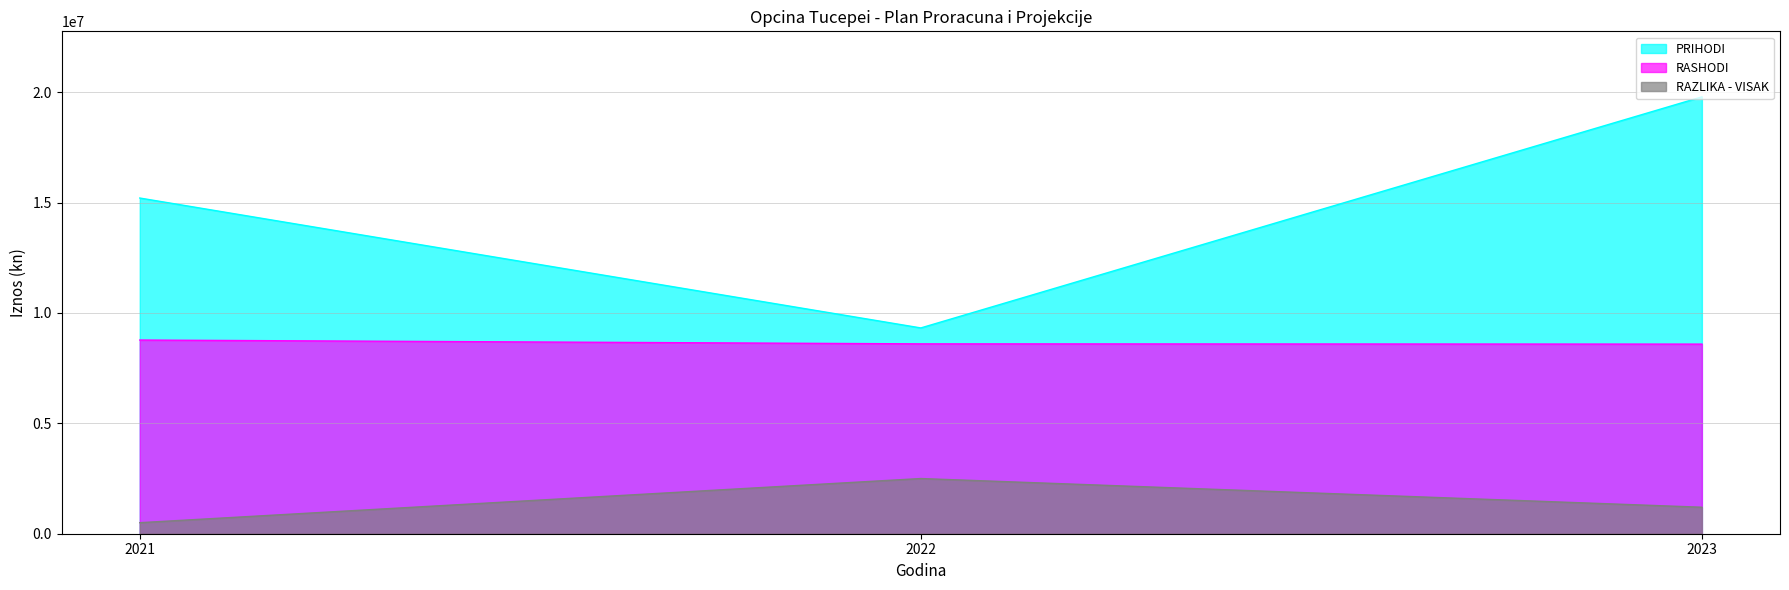

At 2022, list the series in order from smallest to largest.

RAZLIKA - VISAK, RASHODI, PRIHODI